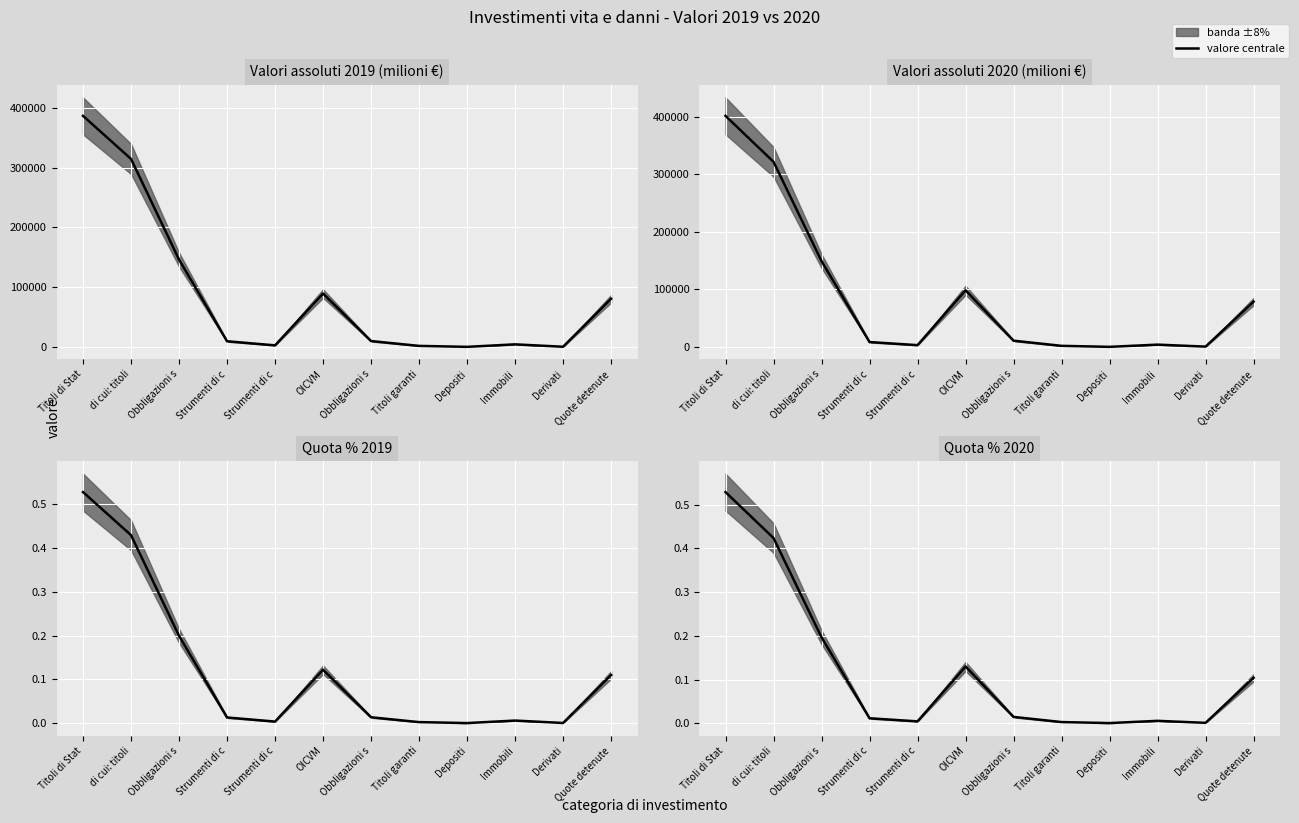

How many data points in 2020 median are less than 11099?

6